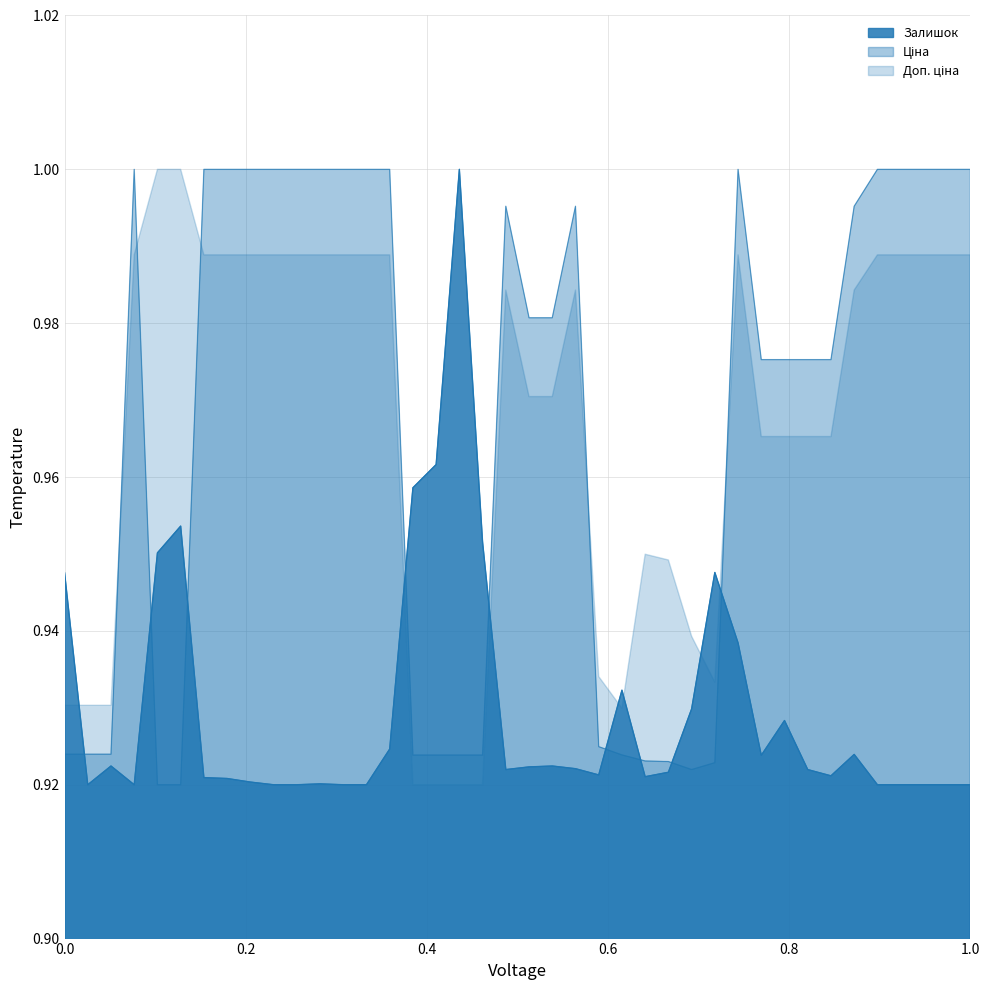

In Залишок, how many points are higher than both neighbors (excluding endpoints)?

9